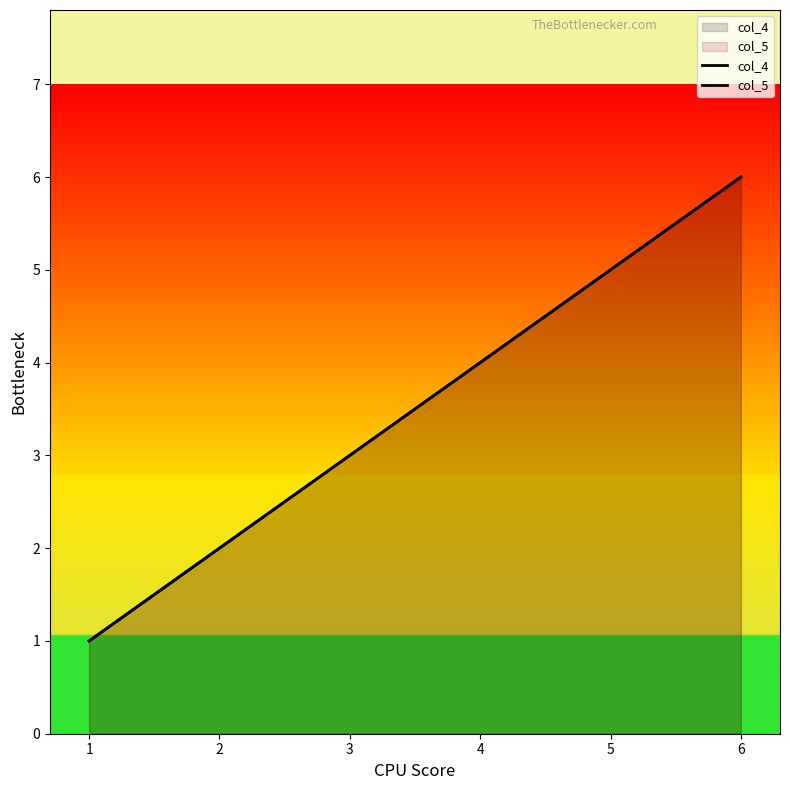

True or false: col_4 and col_5 cross at least once.

False